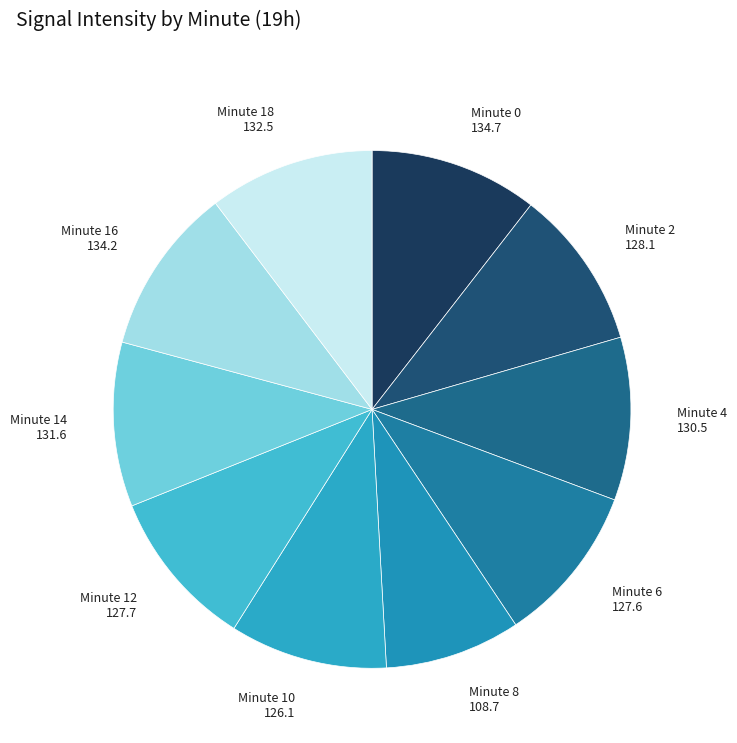

Approximately how many times larger is the value at Minute 10 compared to Minute 6?

1.0